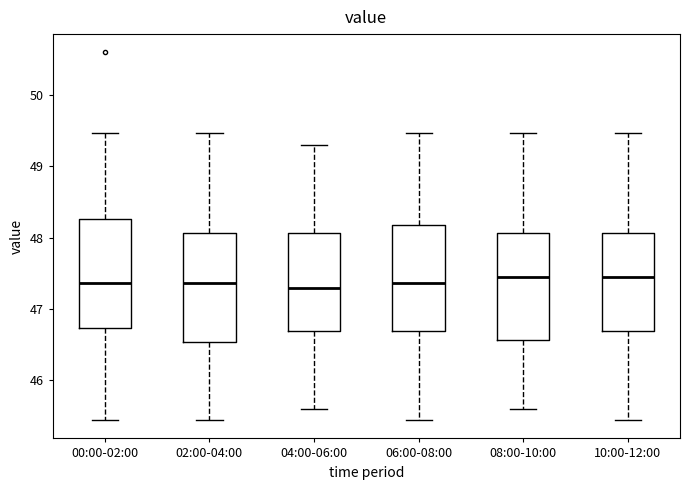

Where is the upper edge of the box for 04:00-06:00 on the y-axis? The values are not printed on the chart, so give them approximately, as read against the axis.

48.1